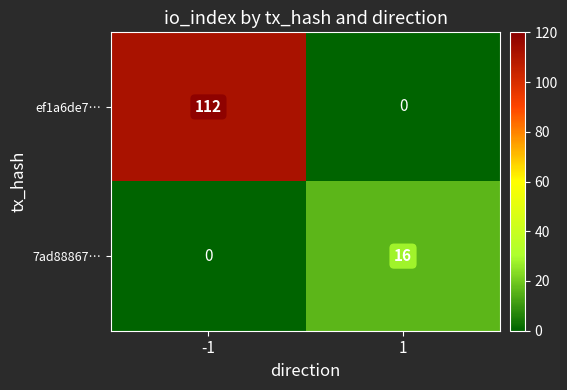

What is the difference between the maximum and minimum values in the 7ad88867… series?

16